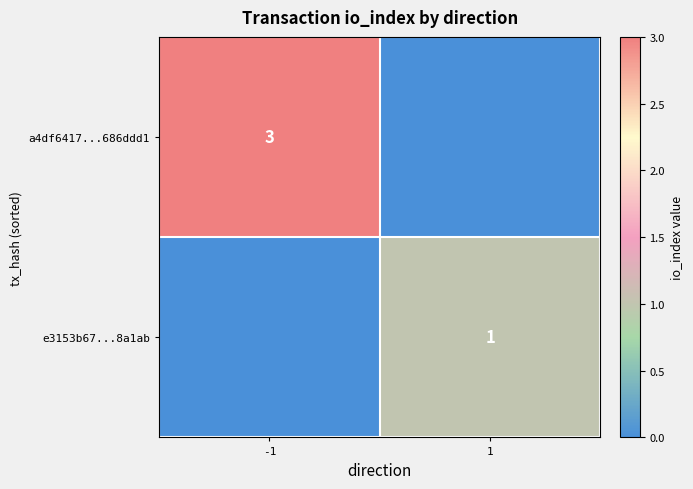

The value of a4df6417...686ddd1 at -1 is 5. True or false?

False